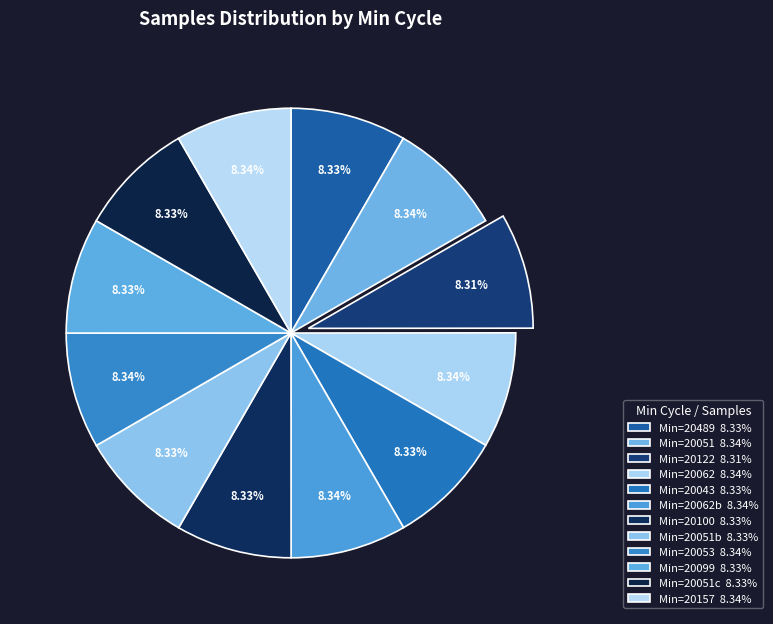

Count the number of slices in the pie.

12